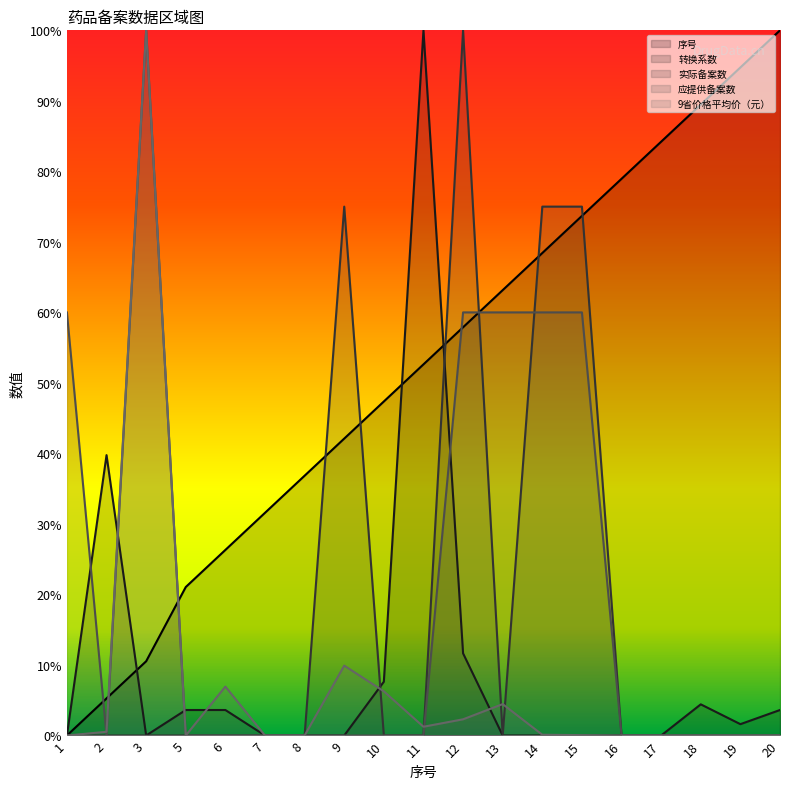

The value of 转换系数 at 16 is 51.3. True or false?

False